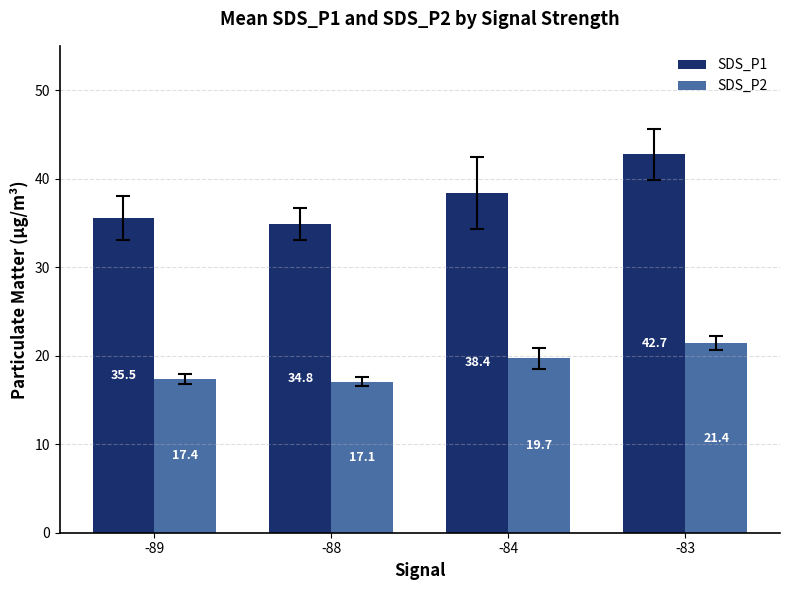

Reading left to right, what are all the values shown in this chart?

SDS_P1: 35.5	34.8	38.4	42.7
SDS_P2: 17.4	17.1	19.7	21.4